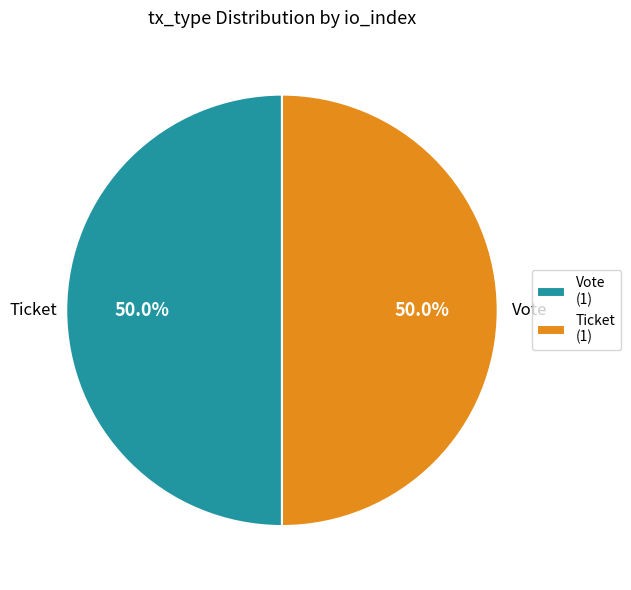

Combined, what portion of the pie is Ticket (1) and Vote (1)?

100.0%